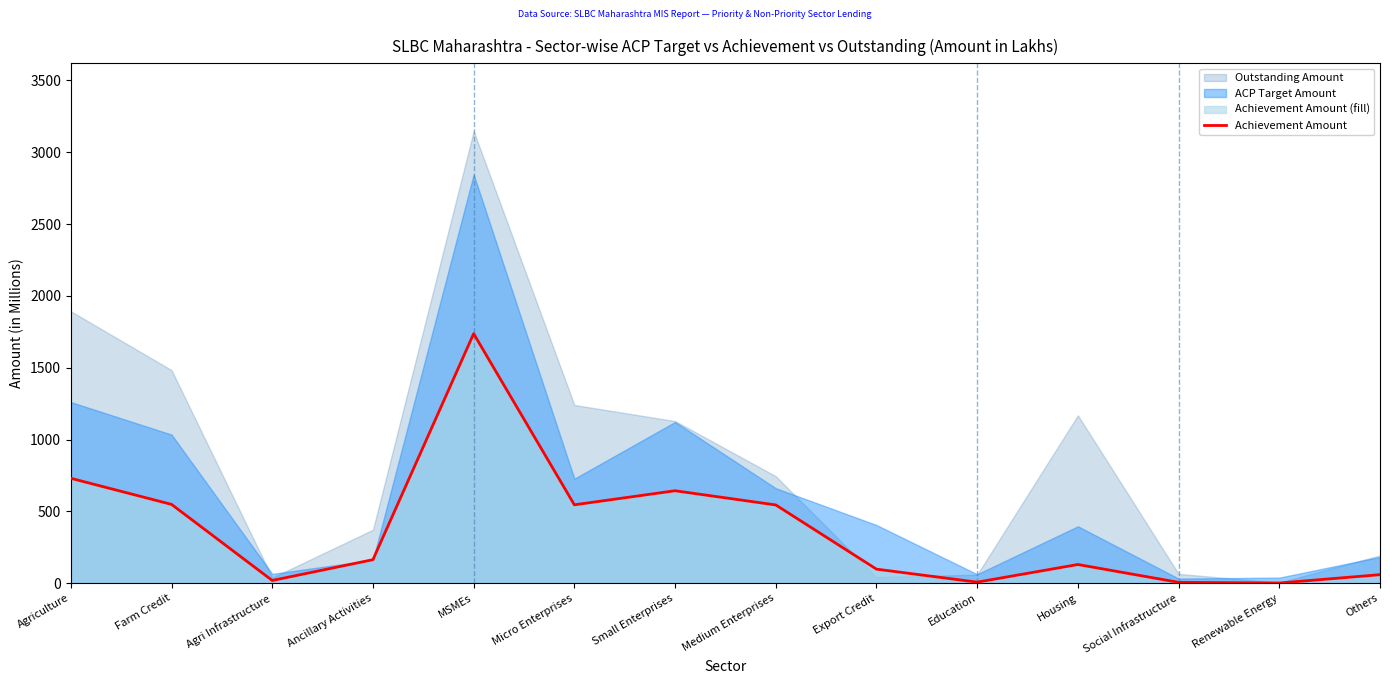

What is the minimum value shown in the chart?

0.7